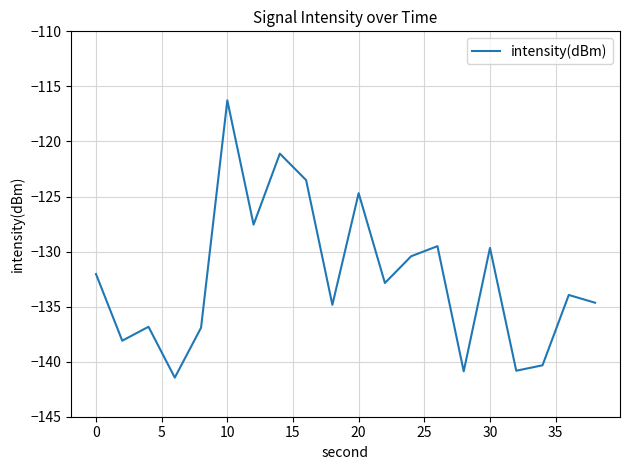

What is the minimum value shown in the chart?

-141.4